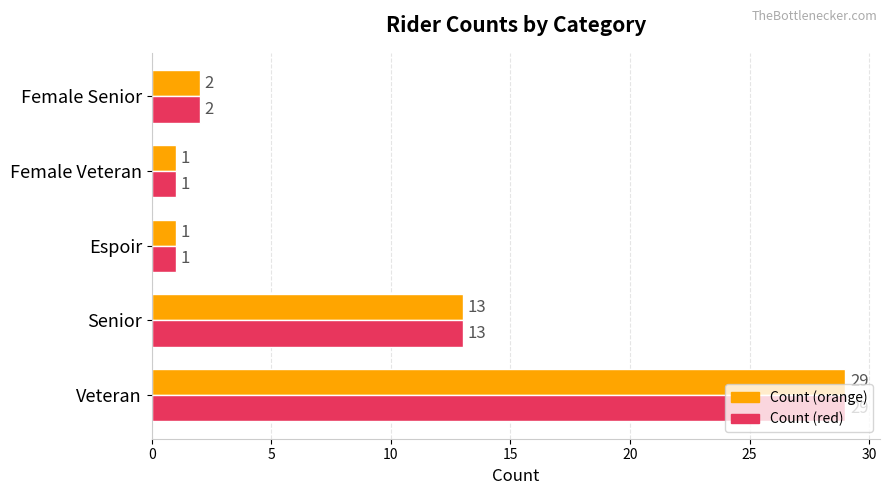

What is the greatest value displayed?

29